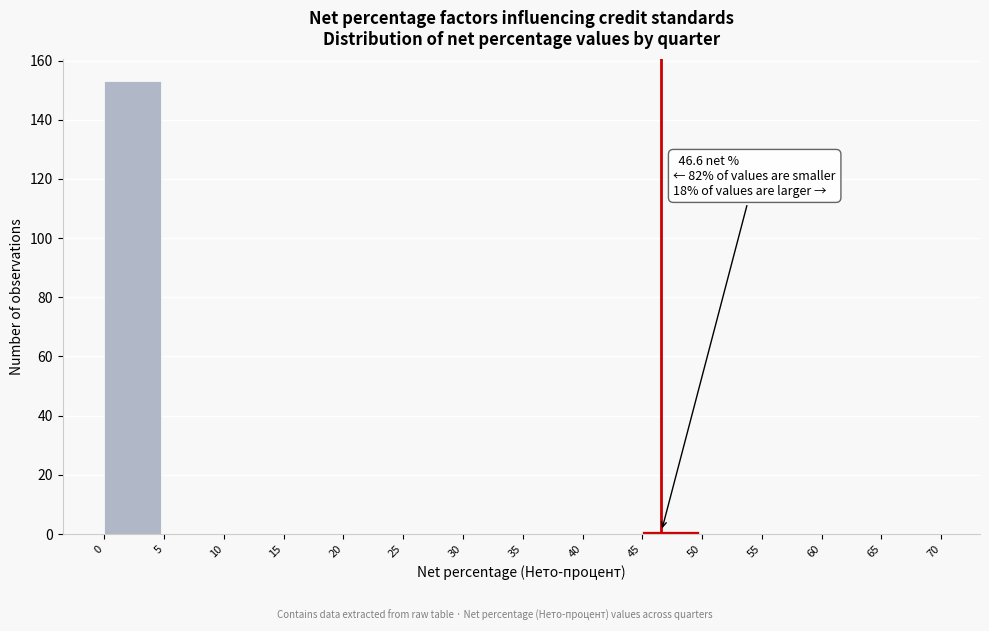

Over which range of the x-axis is the bar tallest?

0 to 5